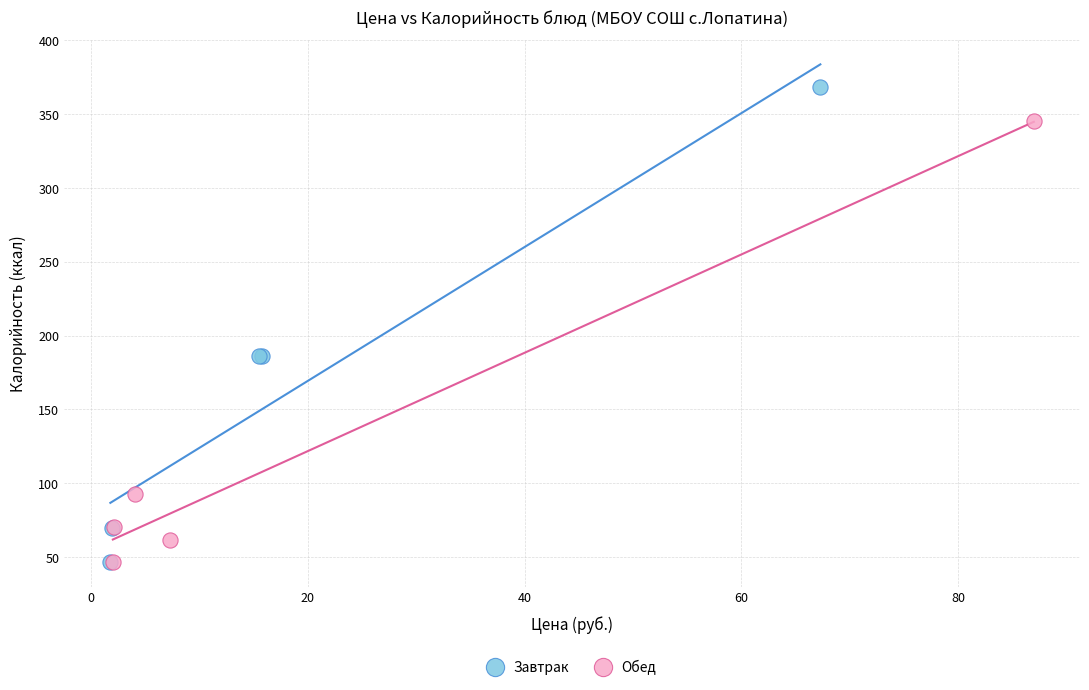

Which series reaches the maximum Y coordinate?

Завтрак